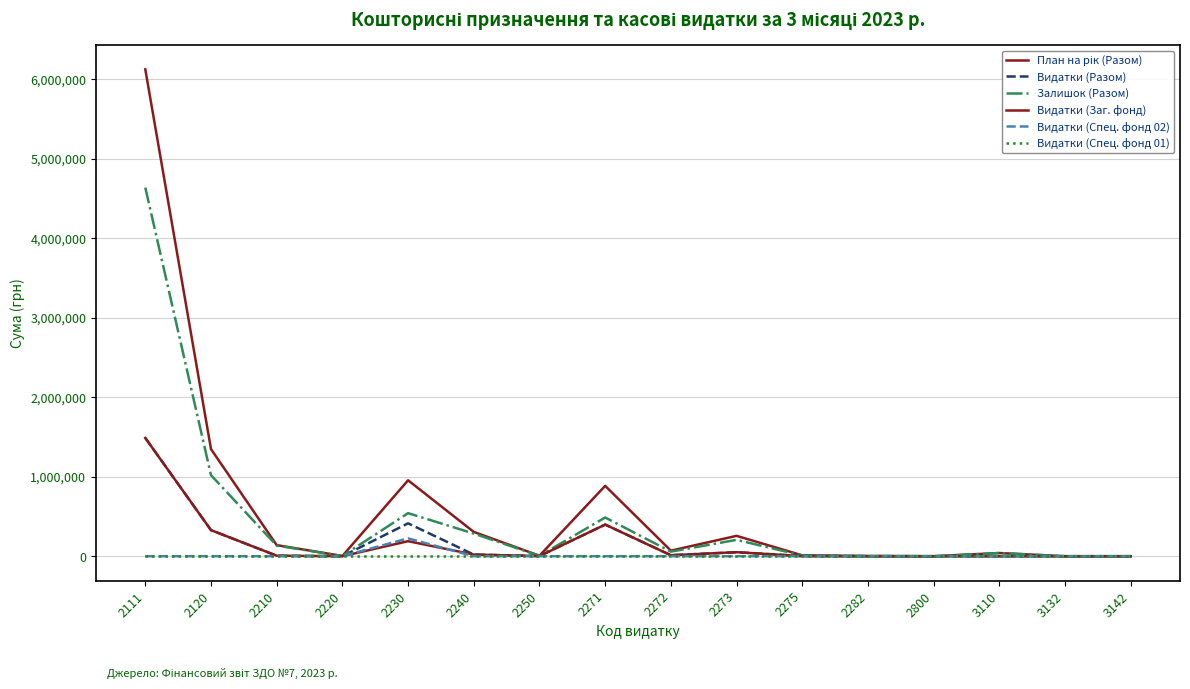

What is the sum of the План на рік (Разом) values at 2272 and 2275?

80900.0